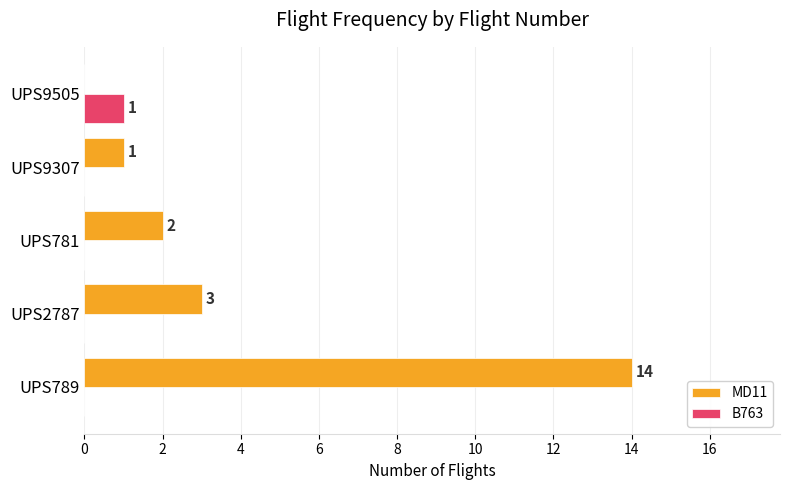

Is the value of B763 at UPS2787 greater than the value of MD11 at UPS781?

No